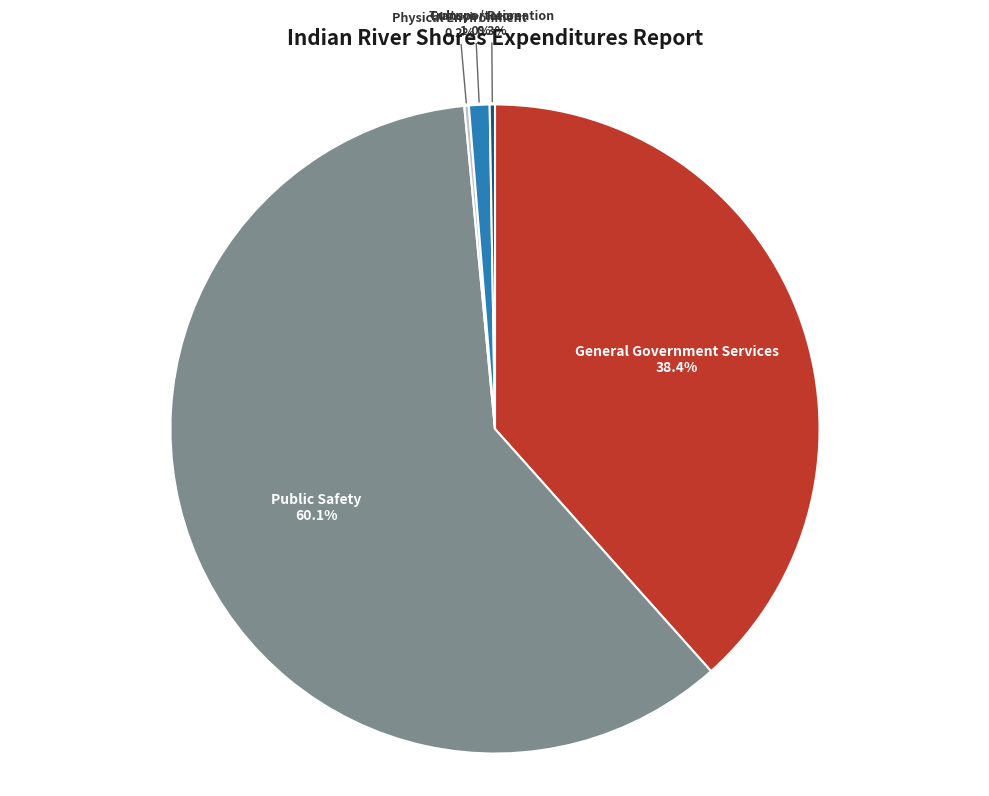

Which slice represents more than half of the pie?

Public Safety